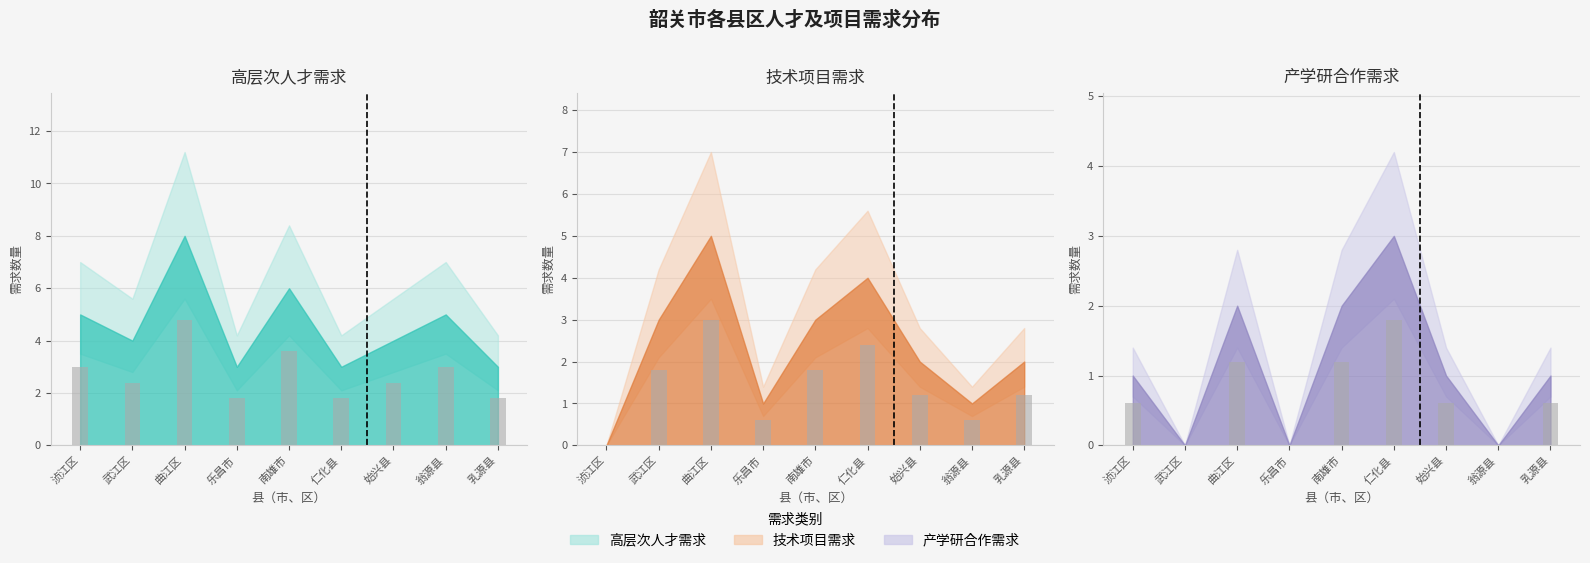

Which series changed the most between 南雄市 and 仁化县?

高层次人才需求